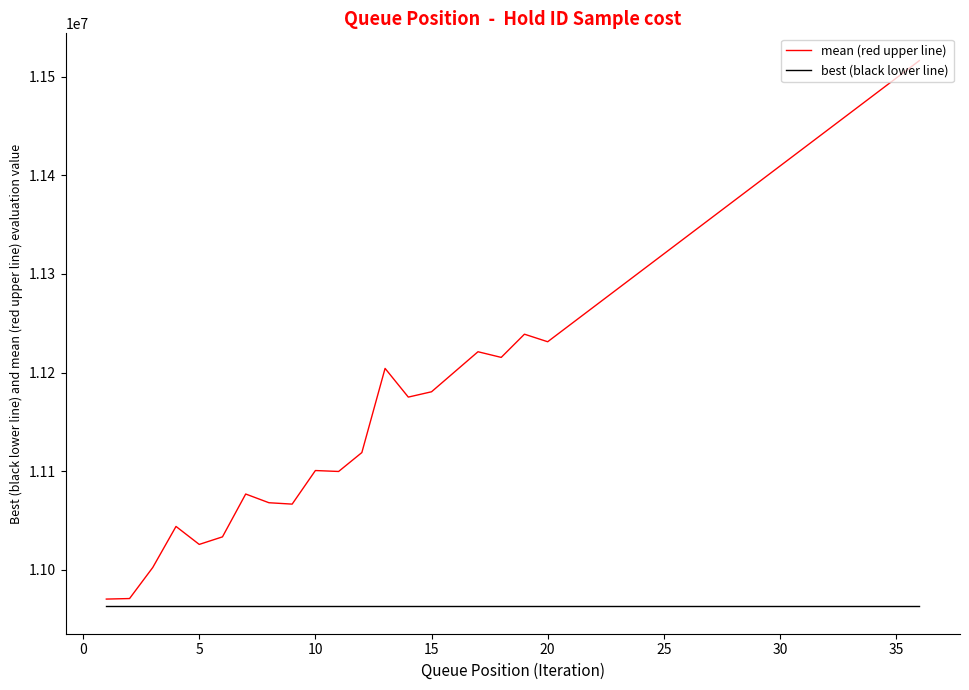

What are all the series names shown in the legend?

mean (red upper line), best (black lower line)